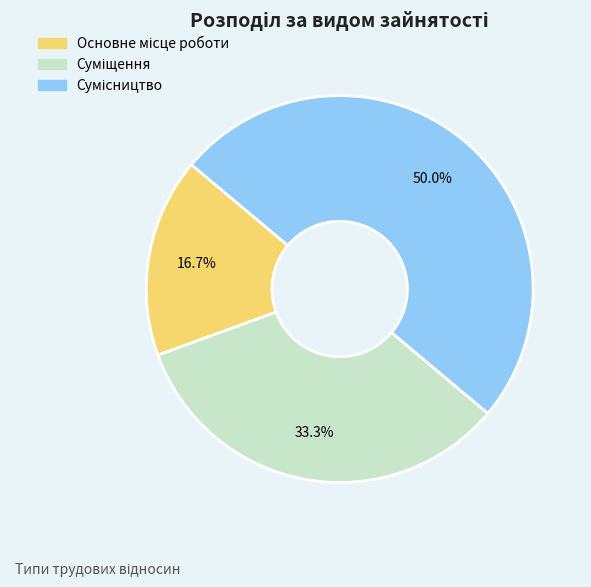

How many slices are in this pie chart?

3